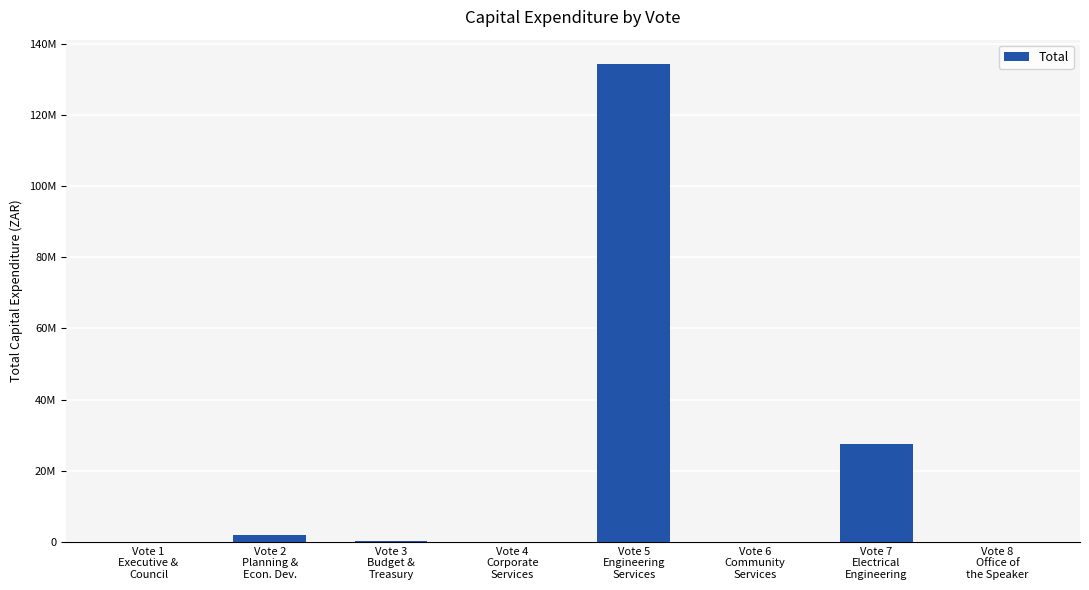

How many data points are above 400000?

3